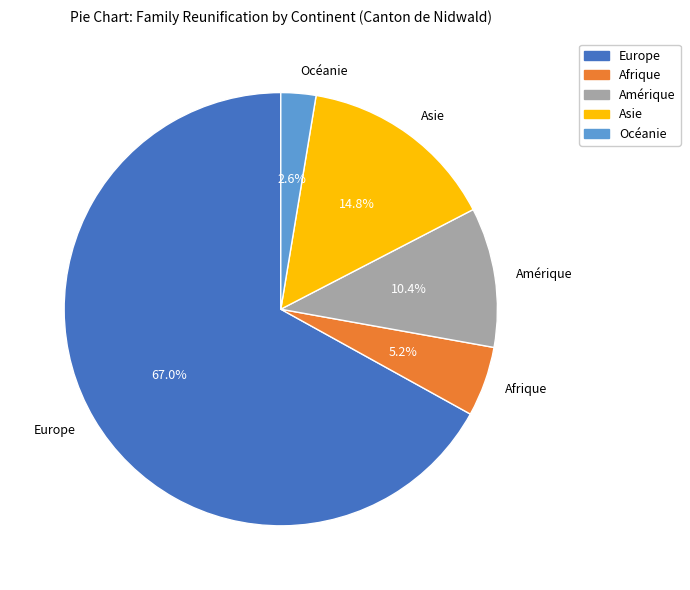

How many slices are in this pie chart?

5